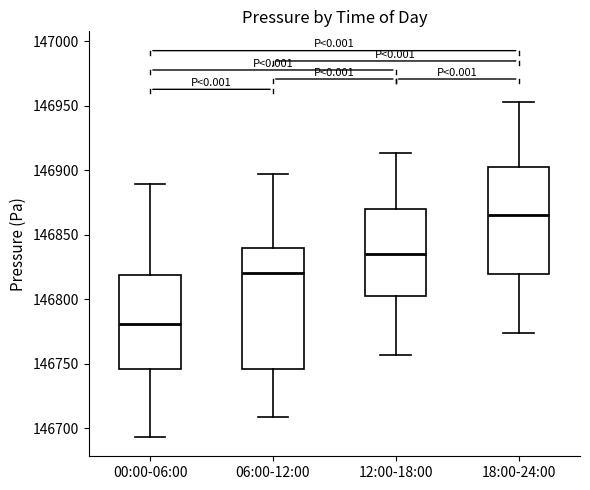

Where does the upper whisker of the box for 06:00-12:00 end on the y-axis? The values are not printed on the chart, so give them approximately, as read against the axis.

146895